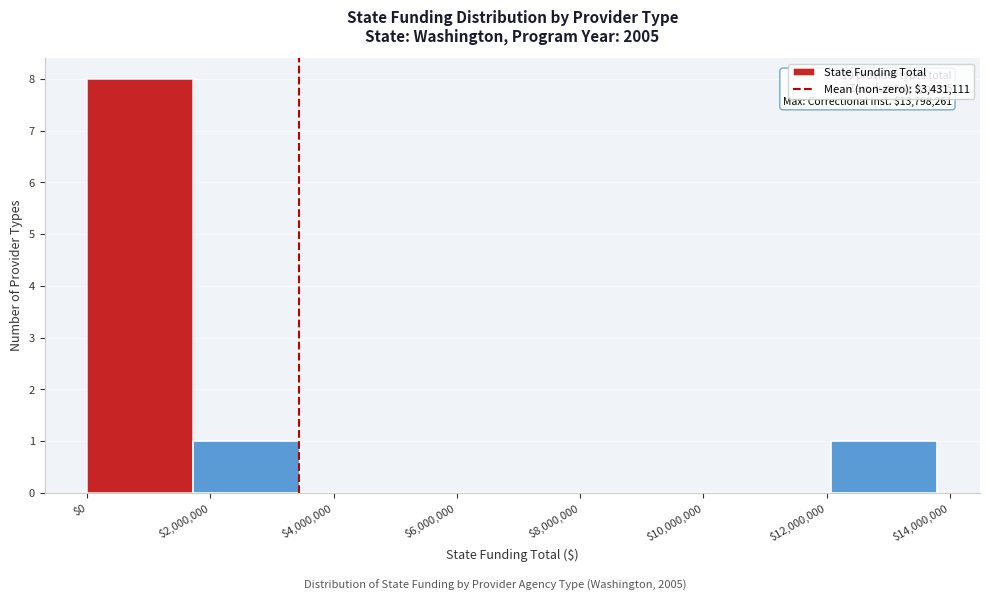

Which range on the x-axis has the tallest bar?

0 to 1800000